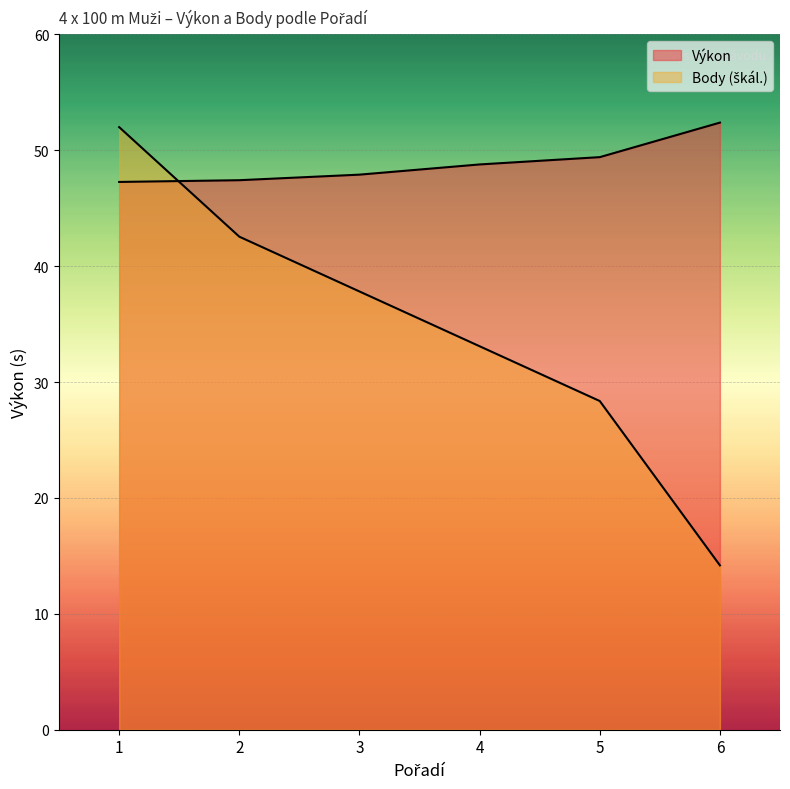

At which label does Výkon reach its peak?

6